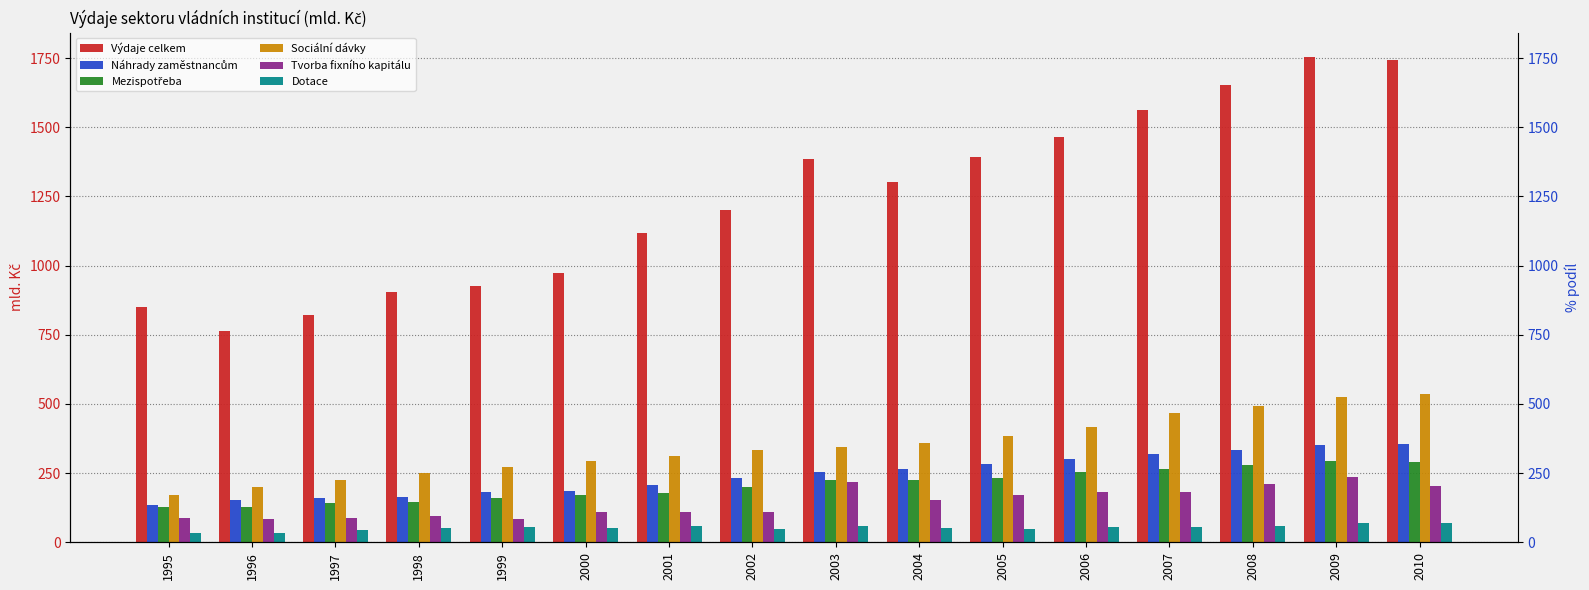

What is the sum of all Dotace values?

848.2